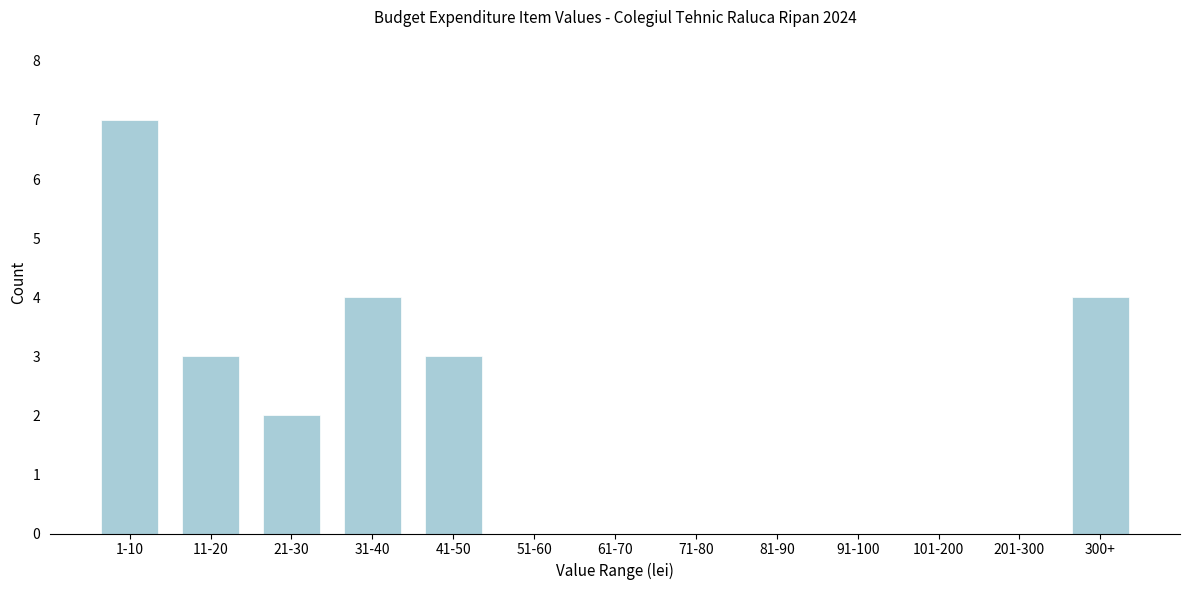

Reading left to right, extract all data points from this chart.

1-10=7	11-20=3	21-30=2	31-40=4	41-50=3	51-60=0	61-70=0	71-80=0	81-90=0	91-100=0	101-200=0	201-300=0	300+=4